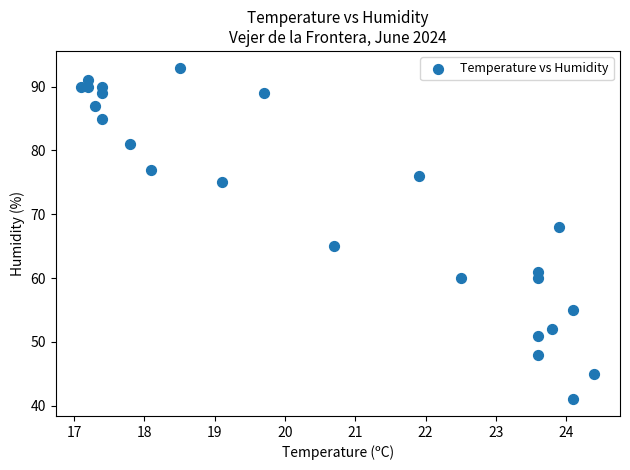

What is the range of Y values (max minus min)?

52